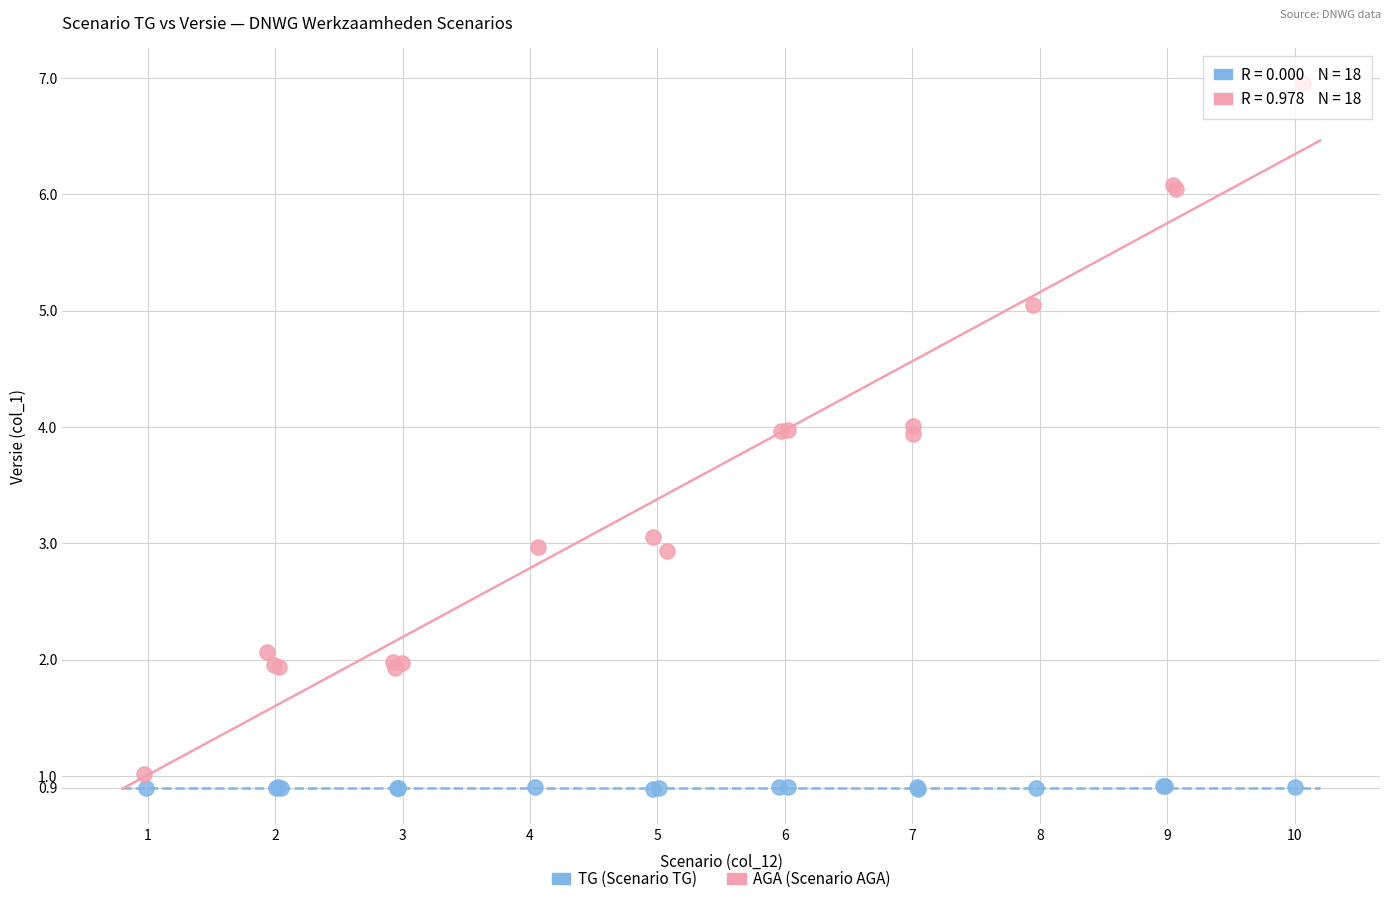

Which series contains the highest Y value?

AGA (Scenario AGA)